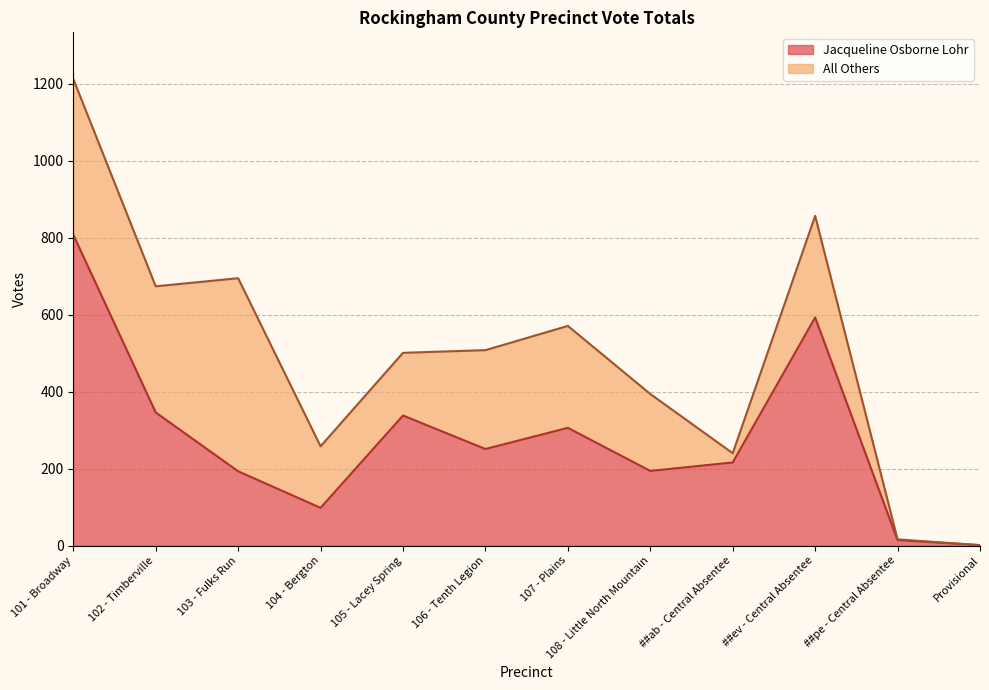

What is the sum of all values?

3358